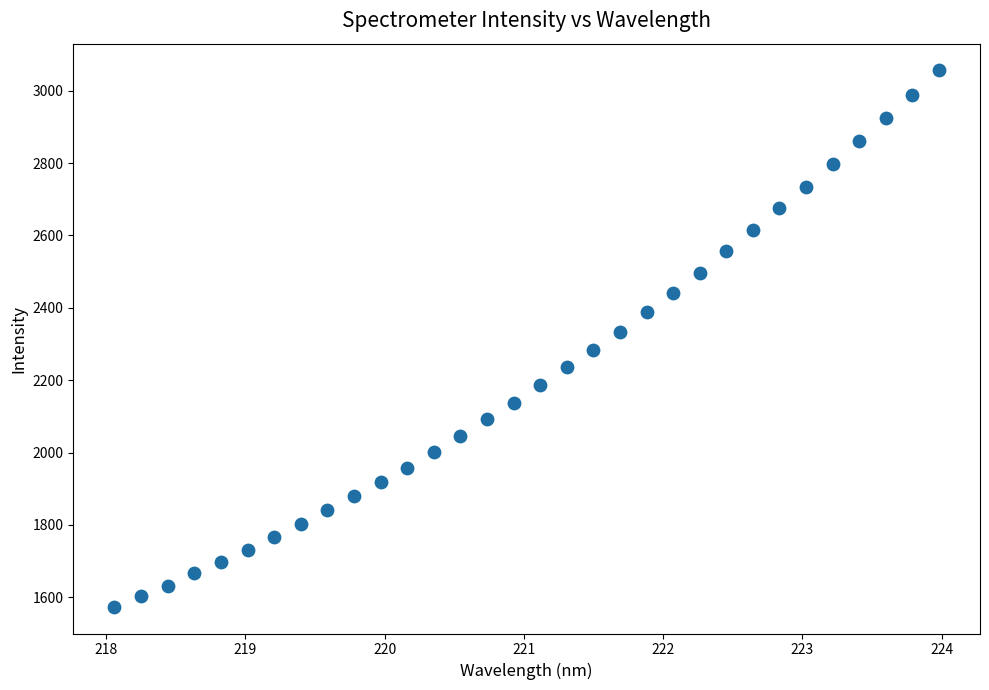

What is the range of Y values (max minus min)?

1481.8